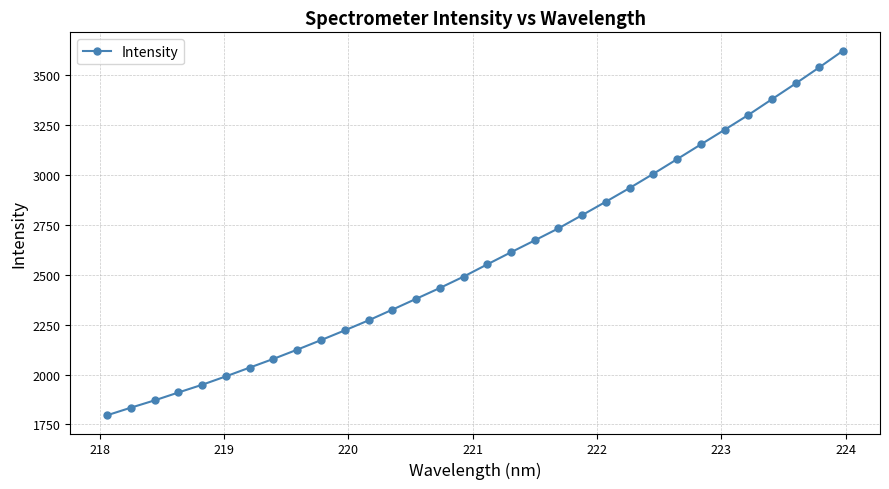

What is the greatest value displayed?

3623.8